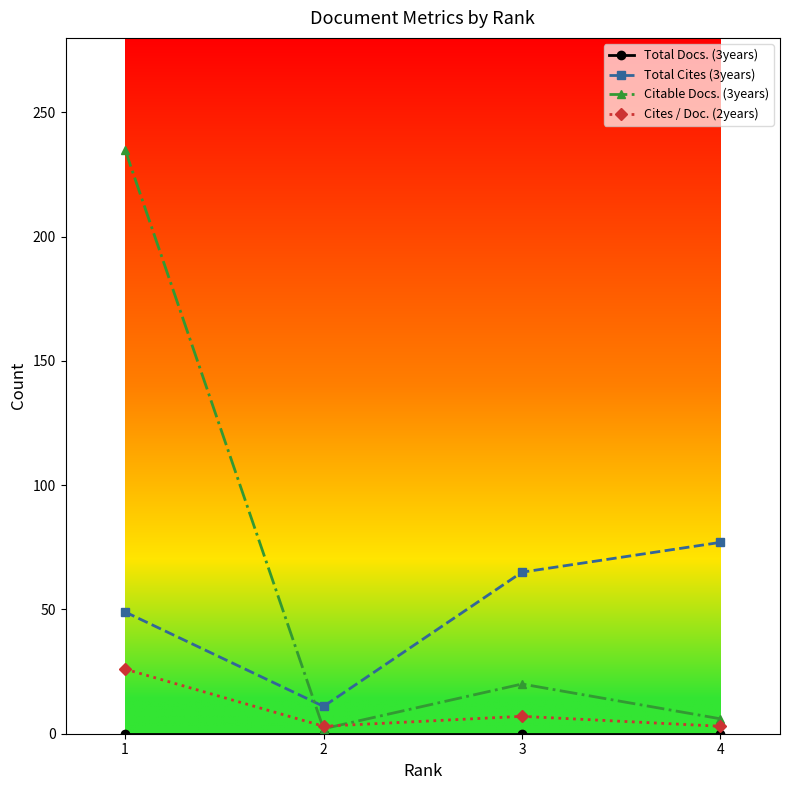

Does the chart display data point markers on the line(s)?

Yes